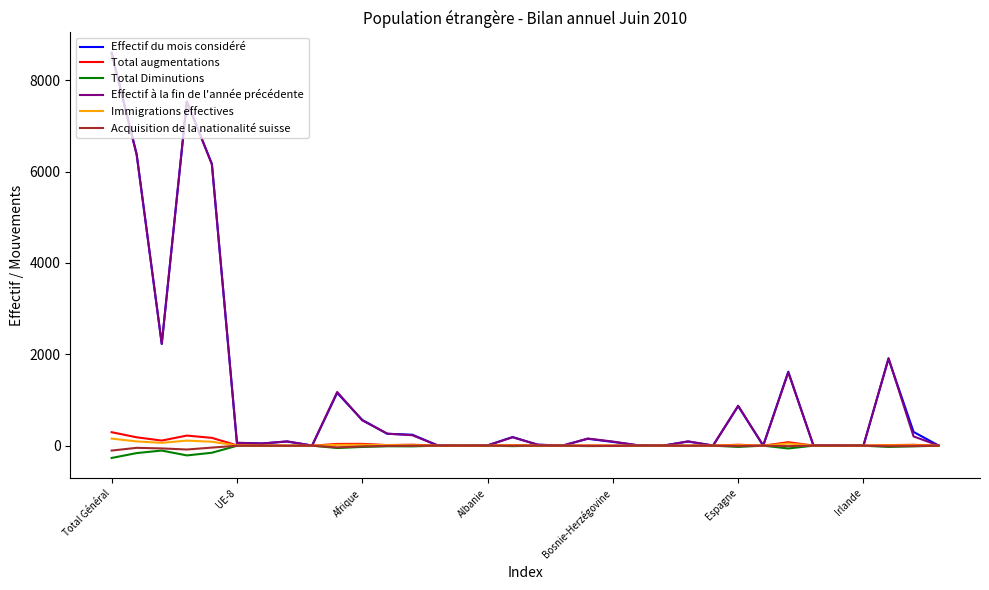

What is the difference between the maximum and second lowest values in the Immigrations effectives series?

155